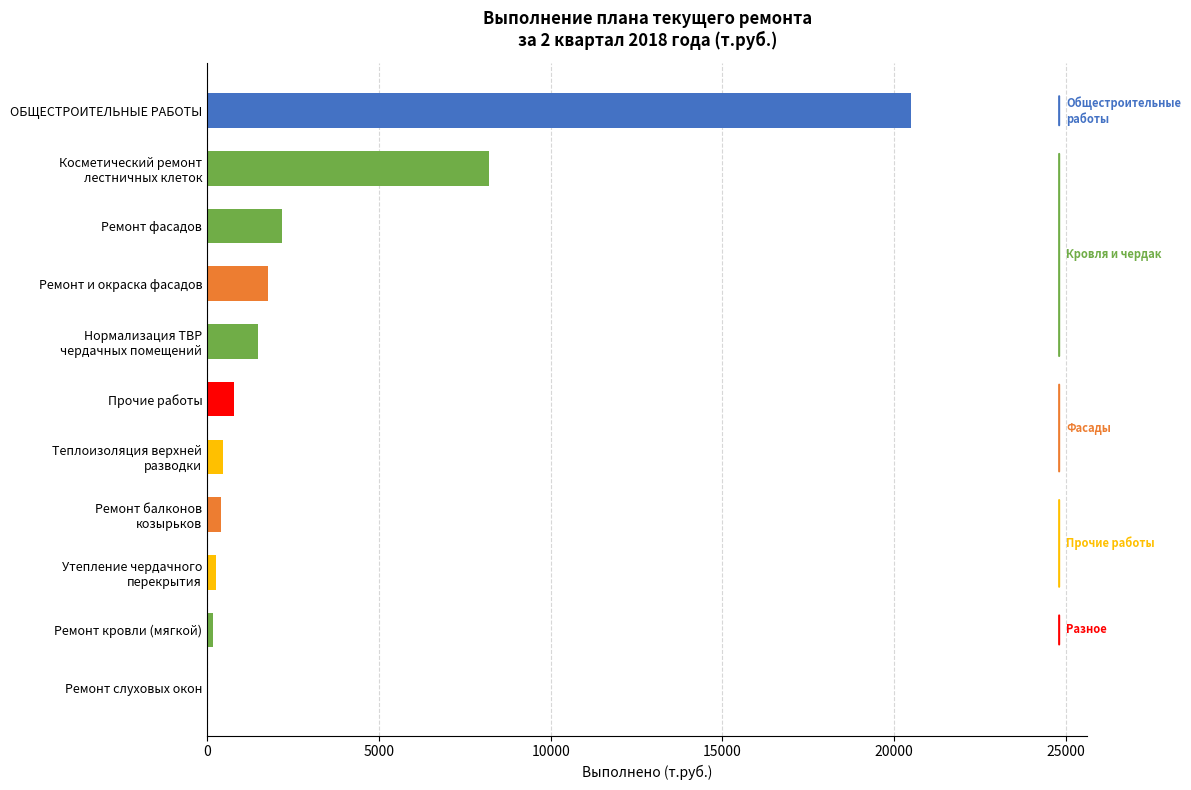

Is it true that the value at Ремонт слуховых окон is 11470.2?

False